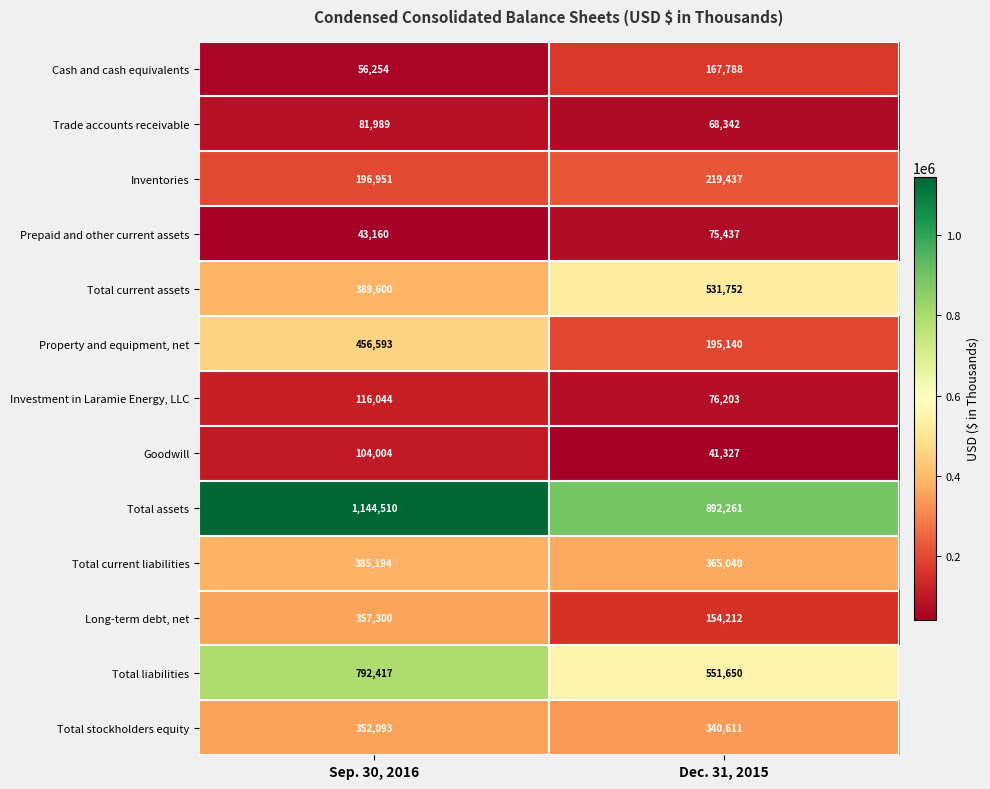

At which label is Goodwill closest to 72665?

Dec. 31, 2015